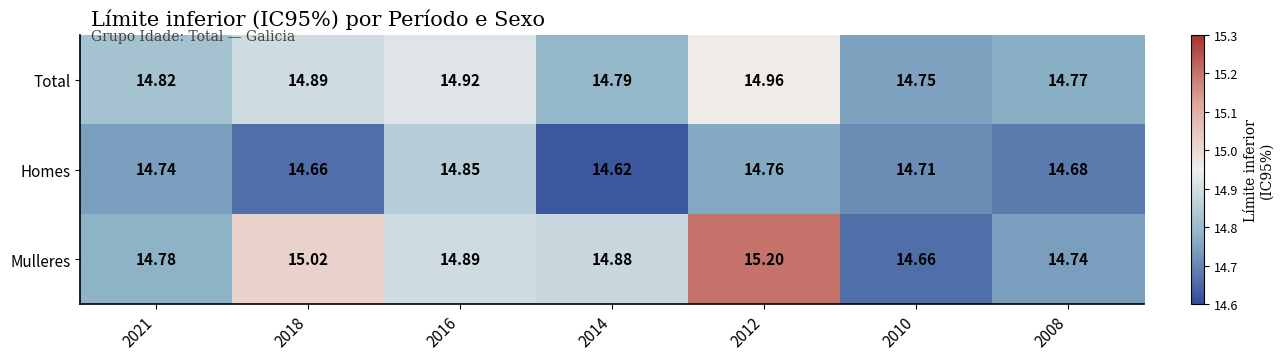

Which series has the largest range (max minus min)?

Mulleres